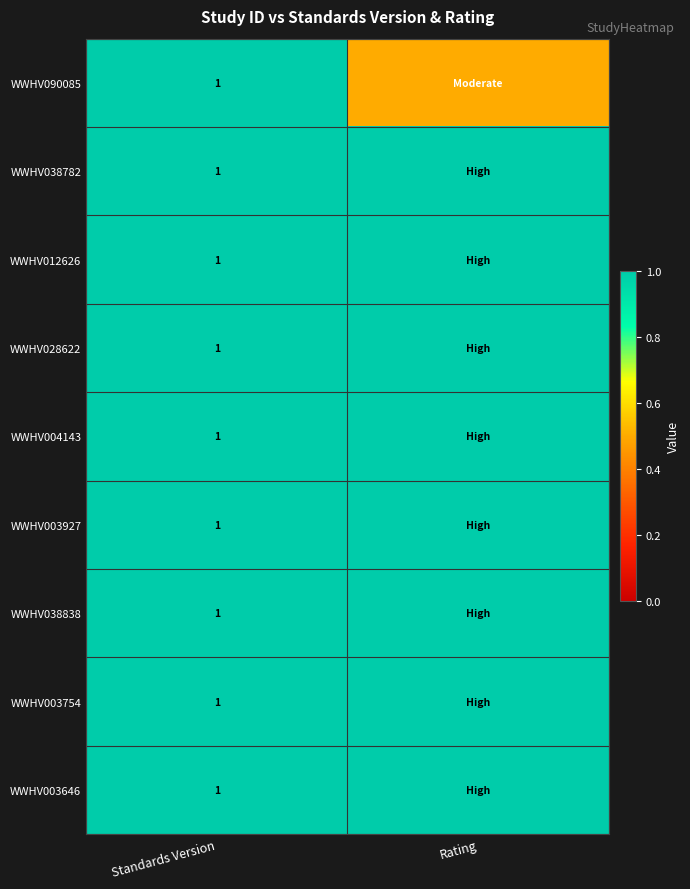

What is the total value across all series at Standards Version?

9.0